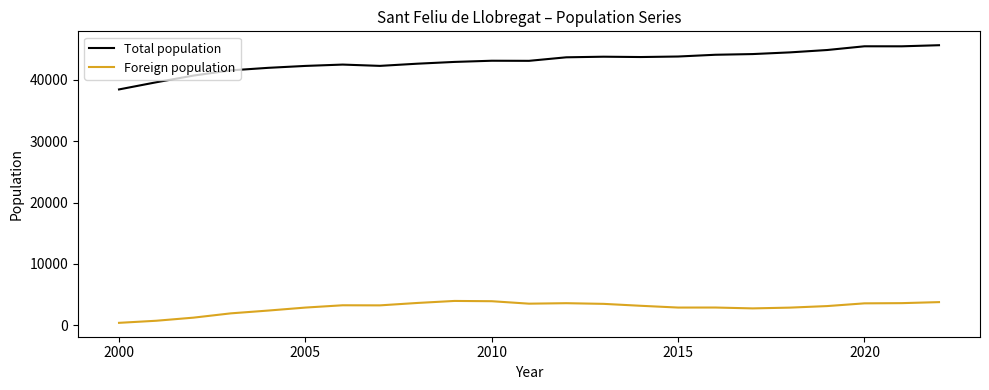

What is the highest value of the Total population series?

45642